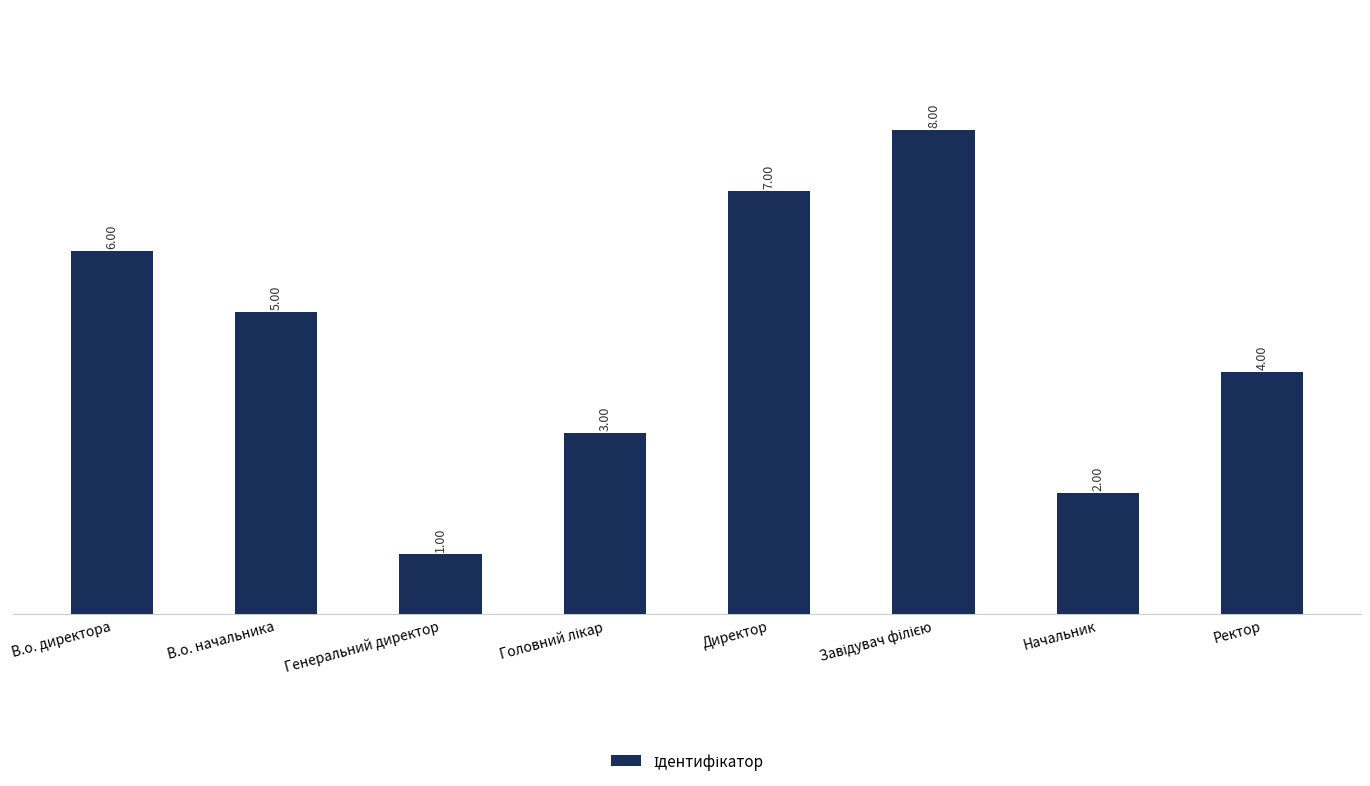

At which category does the chart reach its minimum across all series?

Генеральний директор